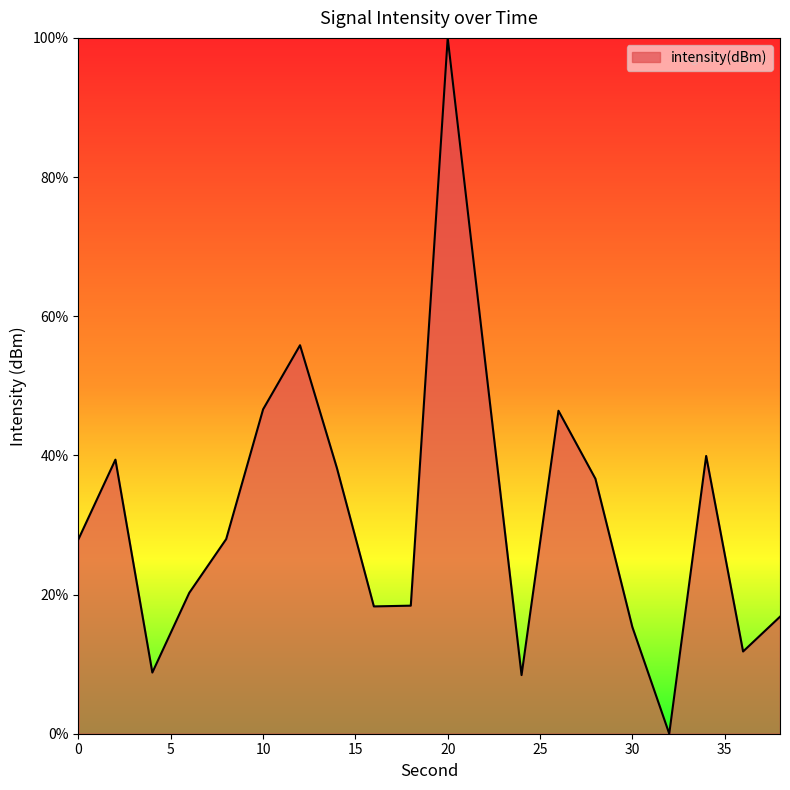

What is the greatest value displayed?

100.0